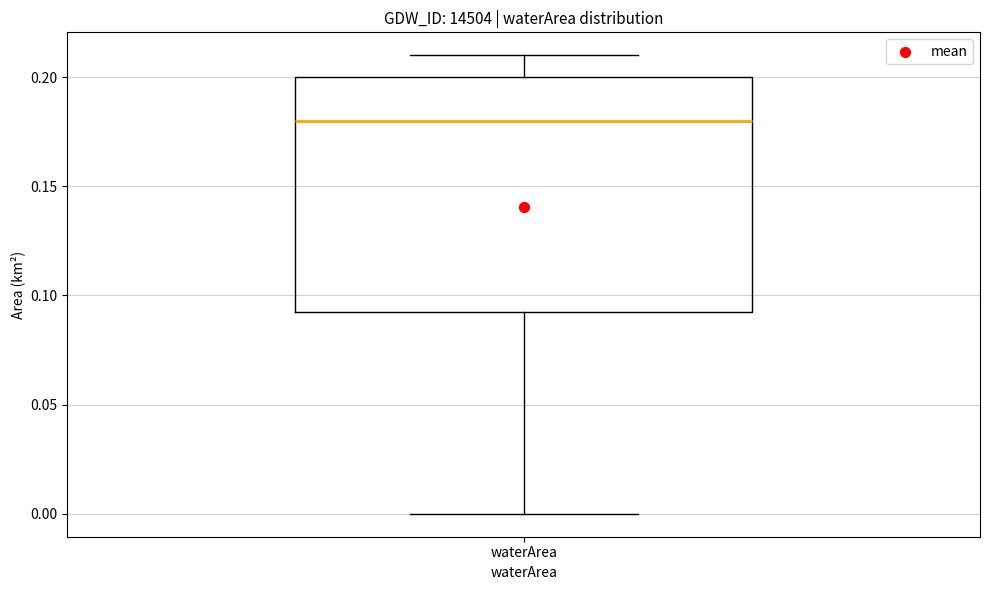

Transcribe this box plot: give where the median line is, the range the box spans, and where the two whiskers end, as read against the y-axis. The values are not printed on the chart, so give them approximately, as read against the axis.

median 0.180, box 0.095 to 0.200, whiskers 0.000 to 0.210